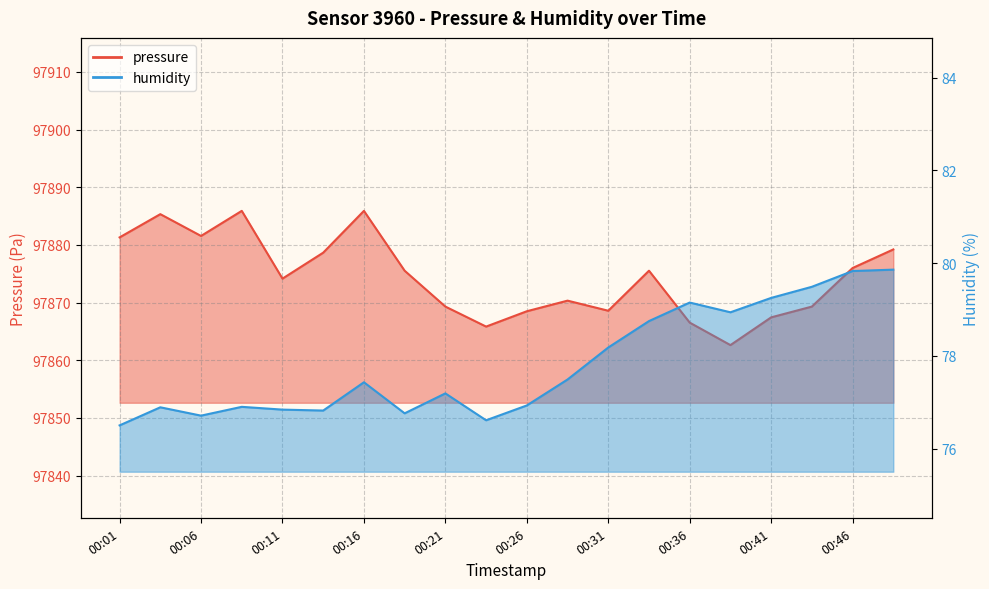

True or false: pressure has a value of 97866.5 at 00:36.

True